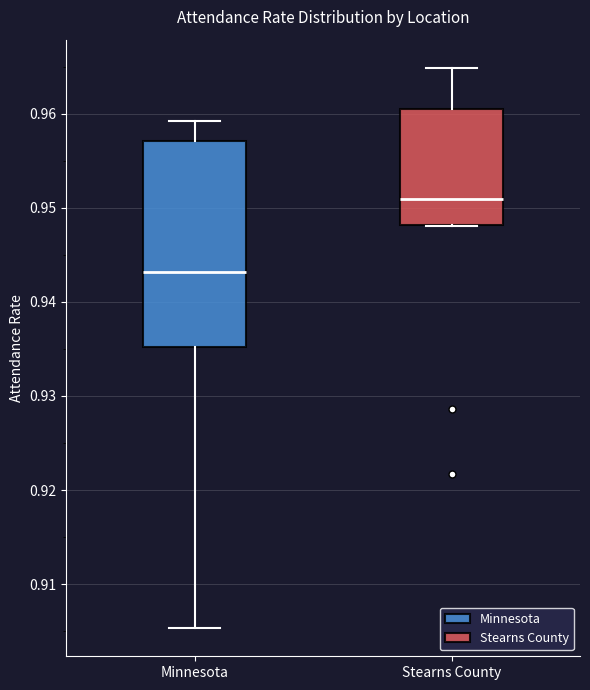

Reading left to right, transcribe this box plot: for each box, give where its median line is, the range the box spans, and where its two whiskers end, as read against the y-axis. The values are not printed on the chart, so give them approximately, as read against the axis.

Minnesota: median 0.943, box 0.935 to 0.957, whiskers 0.905 to 0.959
Stearns County: median 0.951, box 0.948 to 0.960, whiskers 0.948 to 0.965